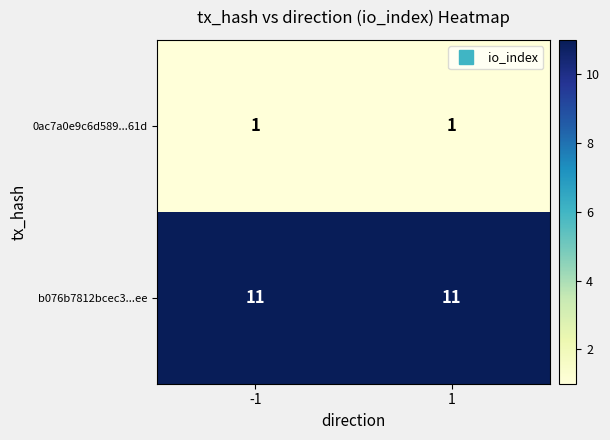

Rank the series by their average value, from lowest to highest.

0ac7a0e9c6d589...61d, b076b7812bcec3...ee